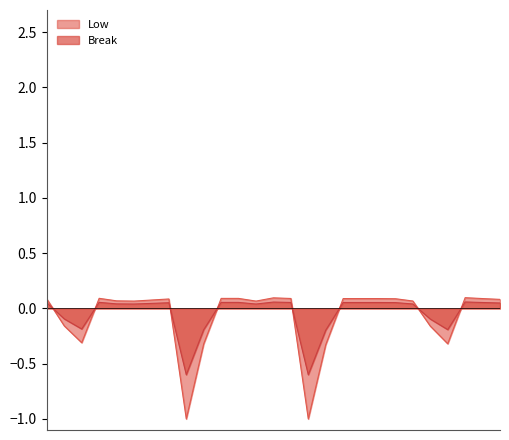

How many positive values are there?

19